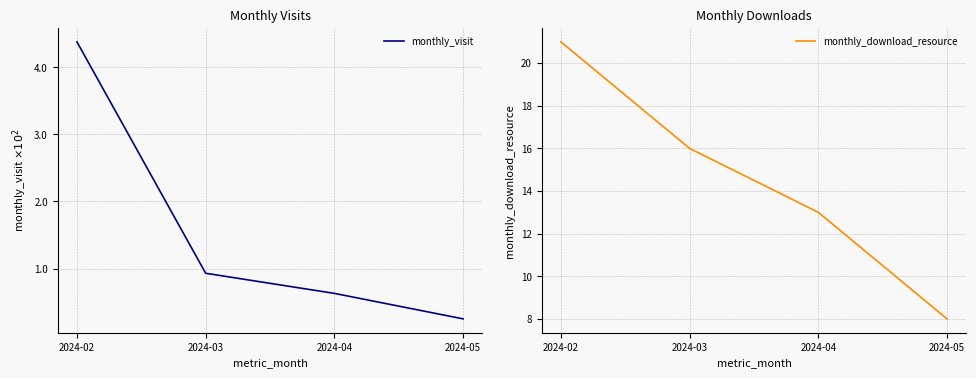

How many lines are shown in the chart?

2